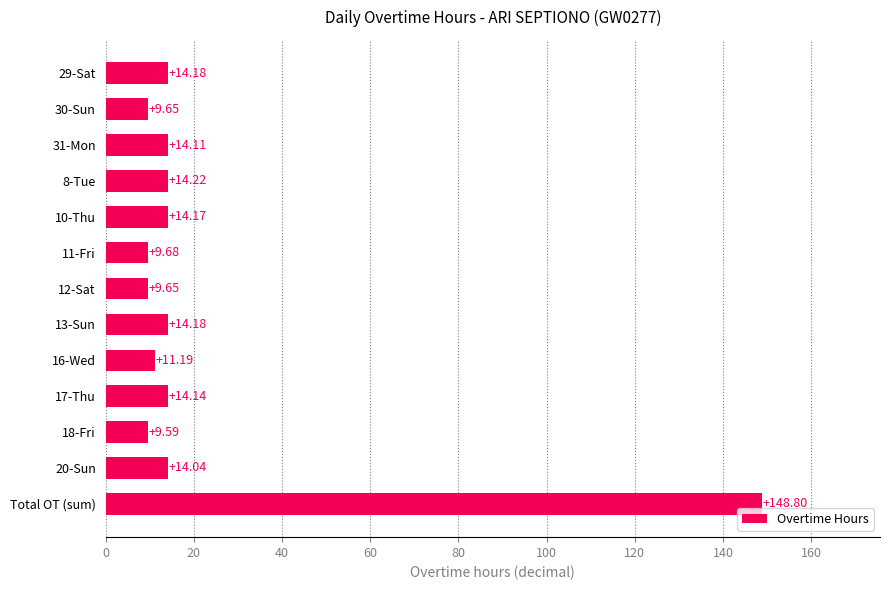

At which label is the value closest to 79?

8-Tue